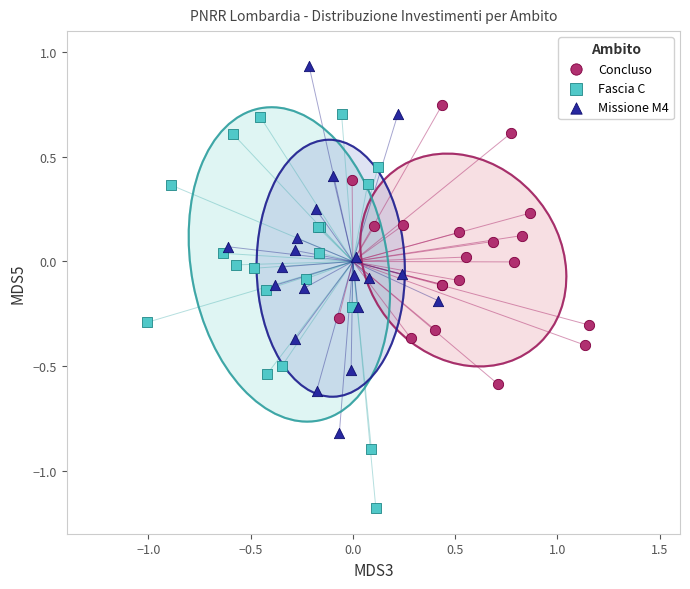

Which series reaches the maximum Y coordinate?

Missione M4